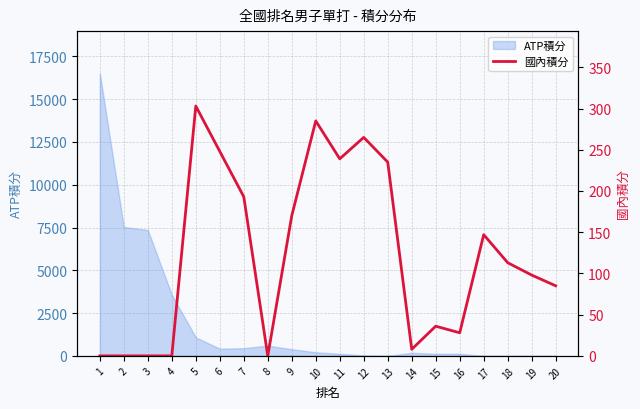

At which label does the data first exceed 113?

5